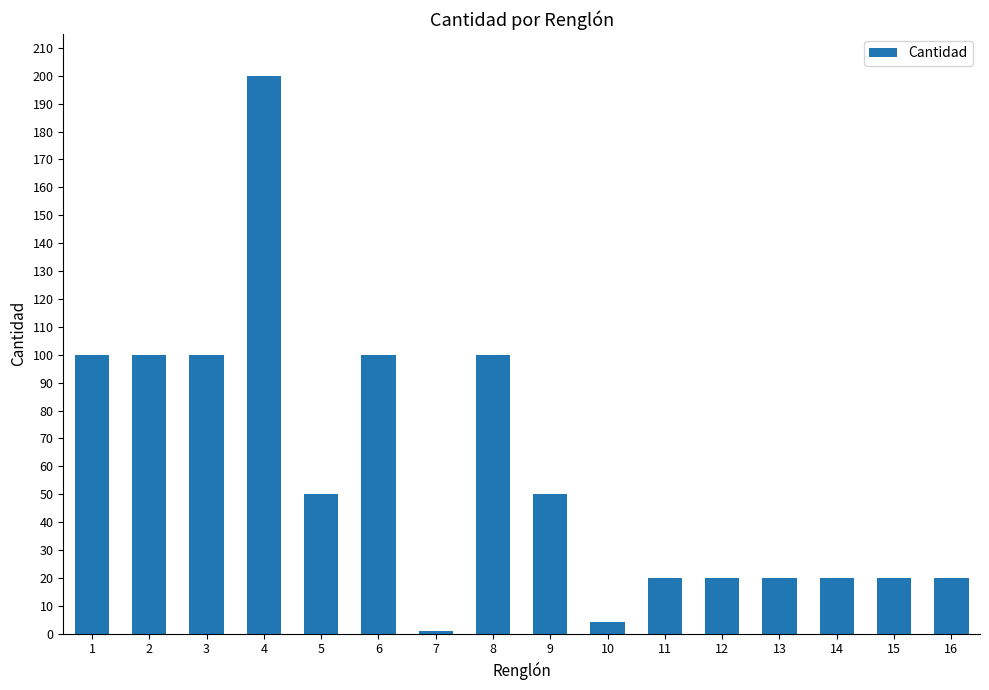

True or false: the data shows 50 at 9.

True